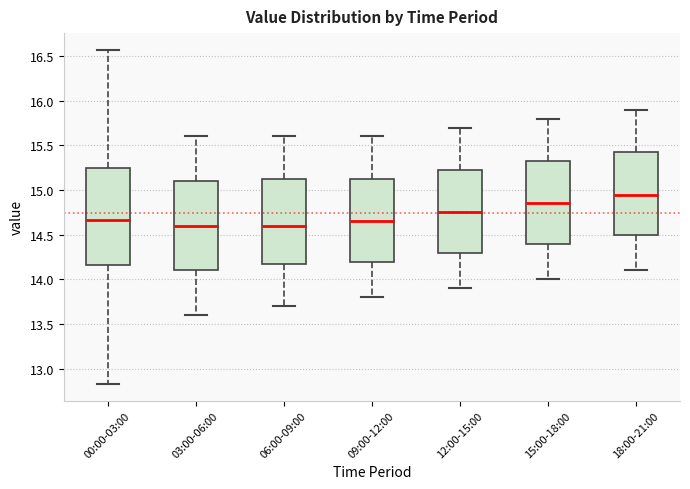

Where does the lower whisker of the box for 18:00-21:00 end on the y-axis? The values are not printed on the chart, so give them approximately, as read against the axis.

14.10